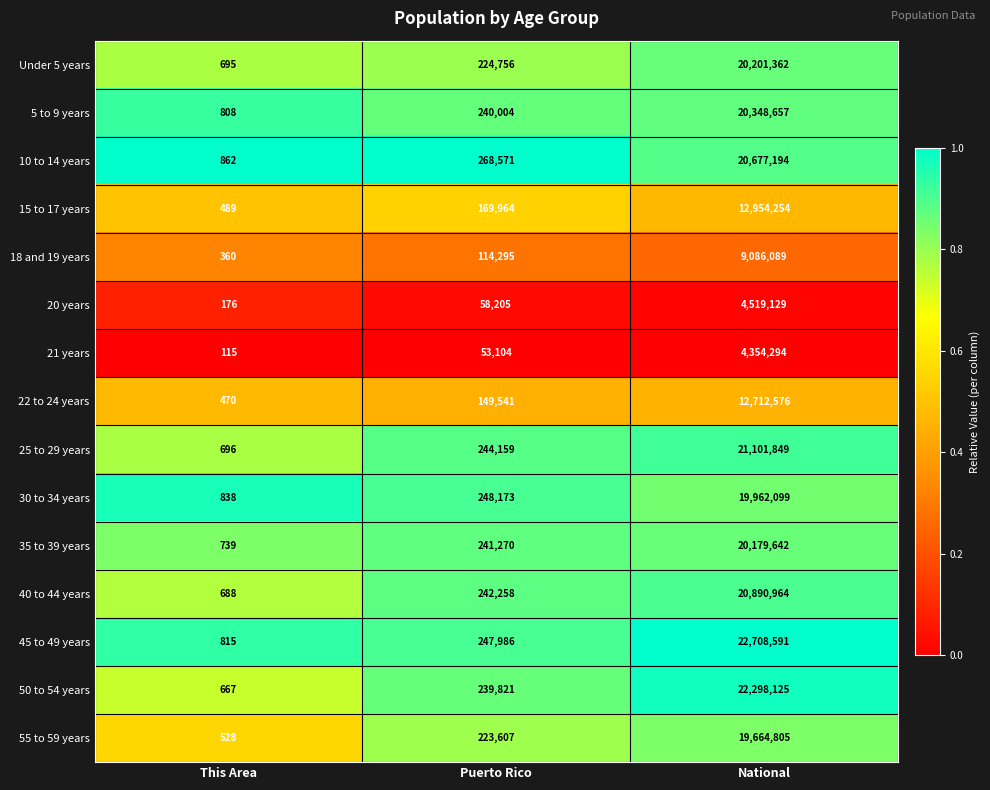

What is the difference between the maximum and minimum values in the 21 years series?

4354179